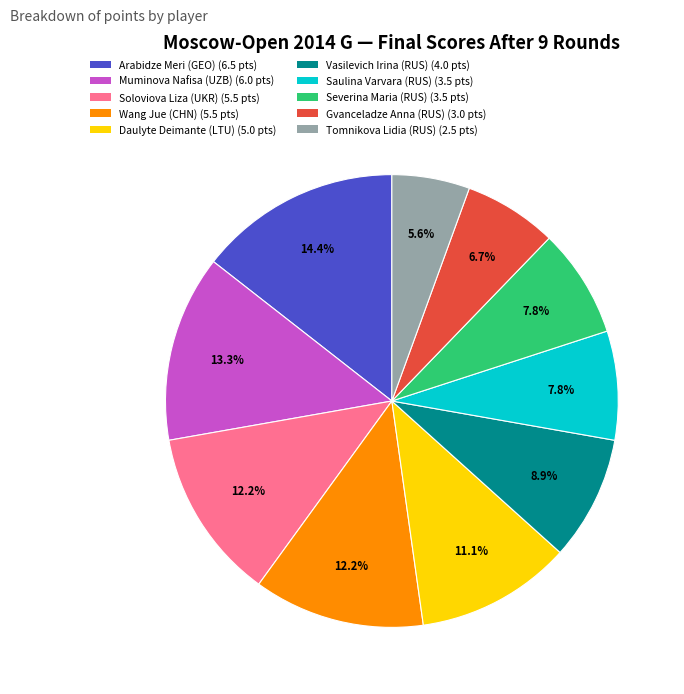

Combined, do Wang Jue (CHN) and Daulyte Deimante (LTU) account for over 50%?

No